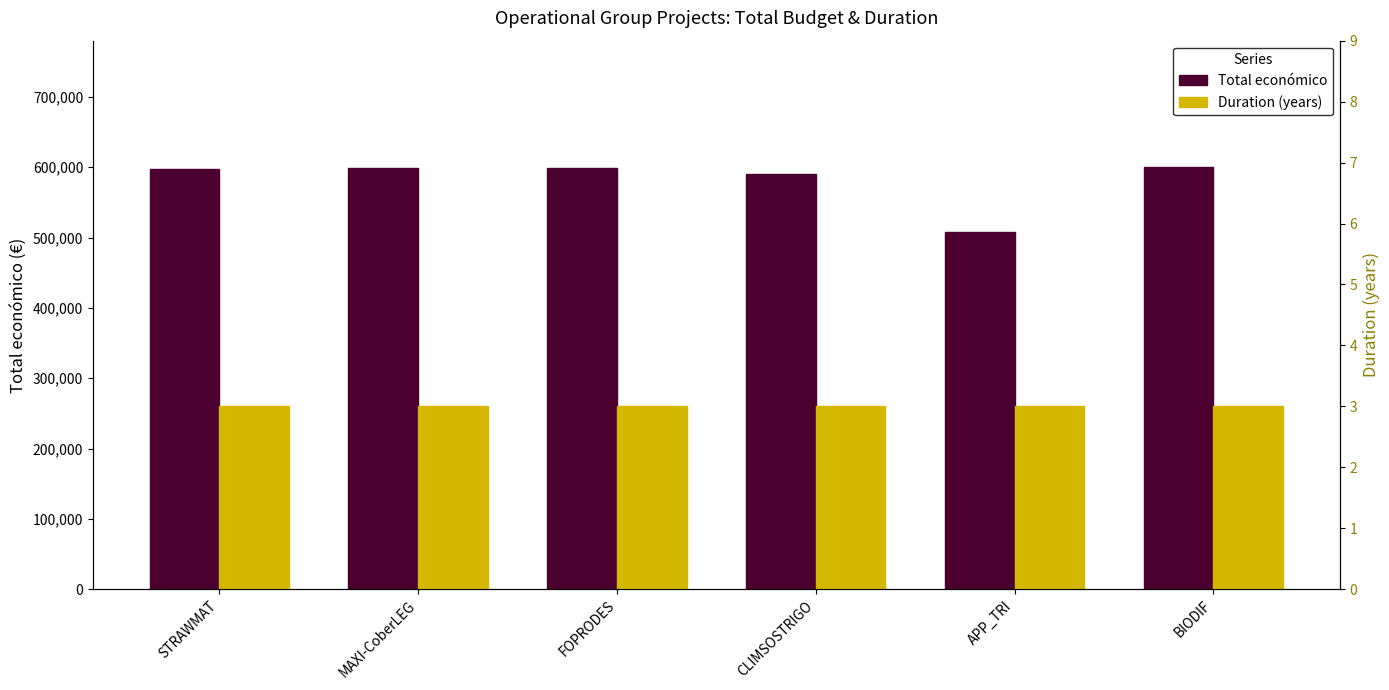

How many bars are there in total?

12